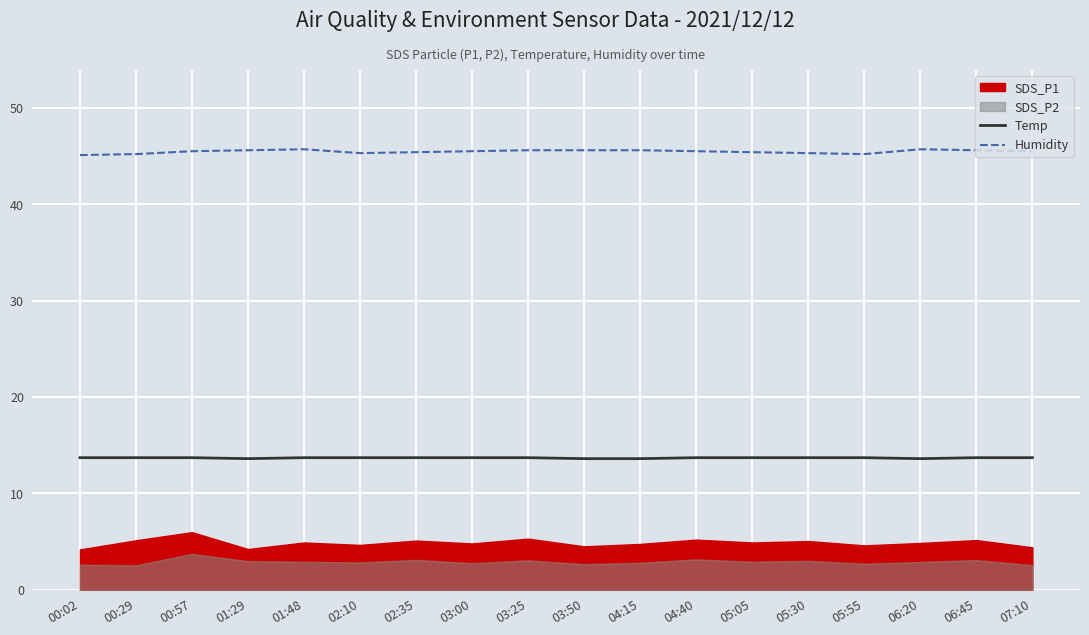

What is the label of the 3rd point from the right?

06:20